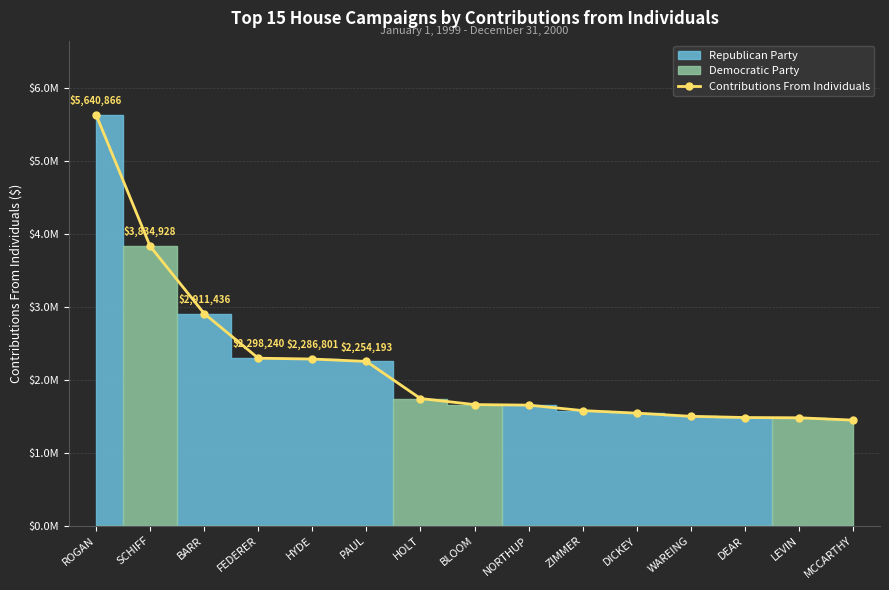

What is the smallest value displayed?

1448655